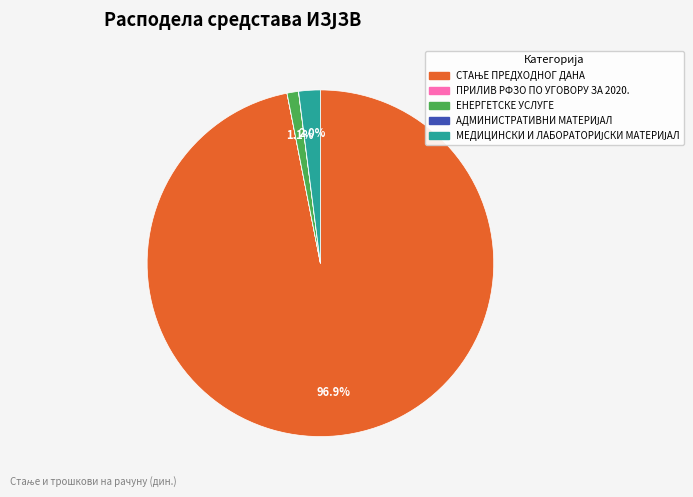

Is there any slice that represents more than half of the pie?

Yes